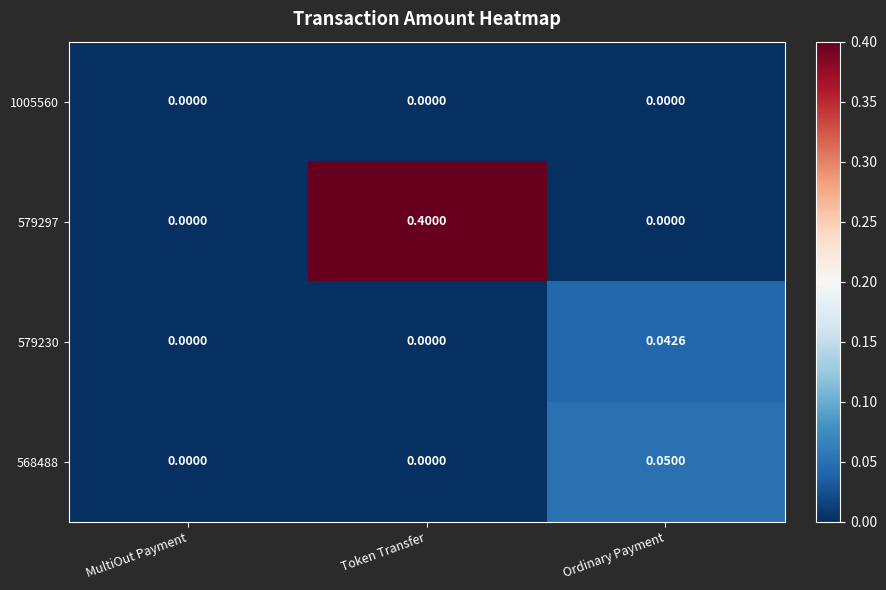

Is the value of 579297 at Token Transfer greater than the value of 1005560 at Ordinary Payment?

Yes